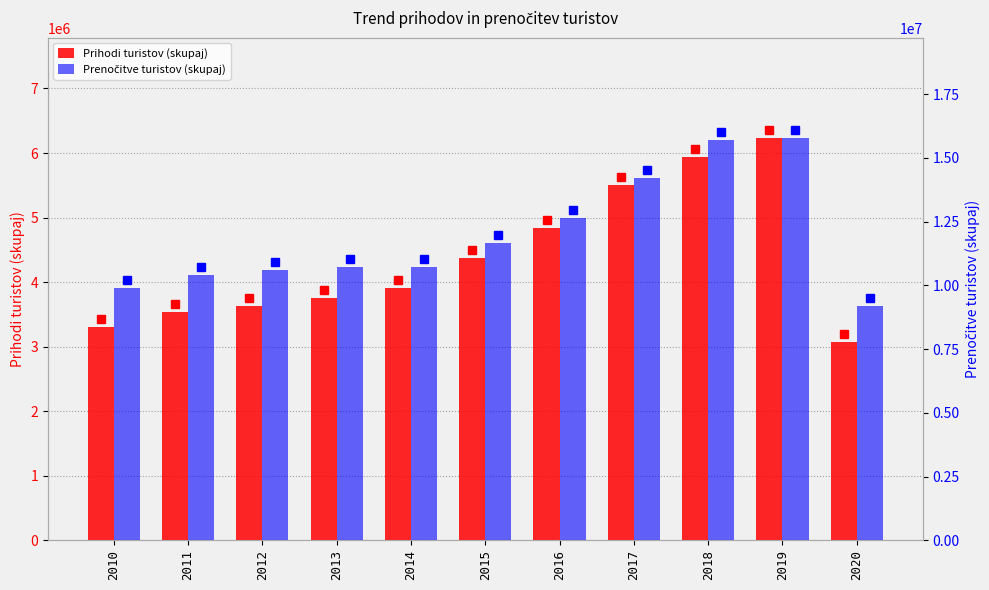

What is the average value of the Prenočitve turistov (skupaj) series?

11957550